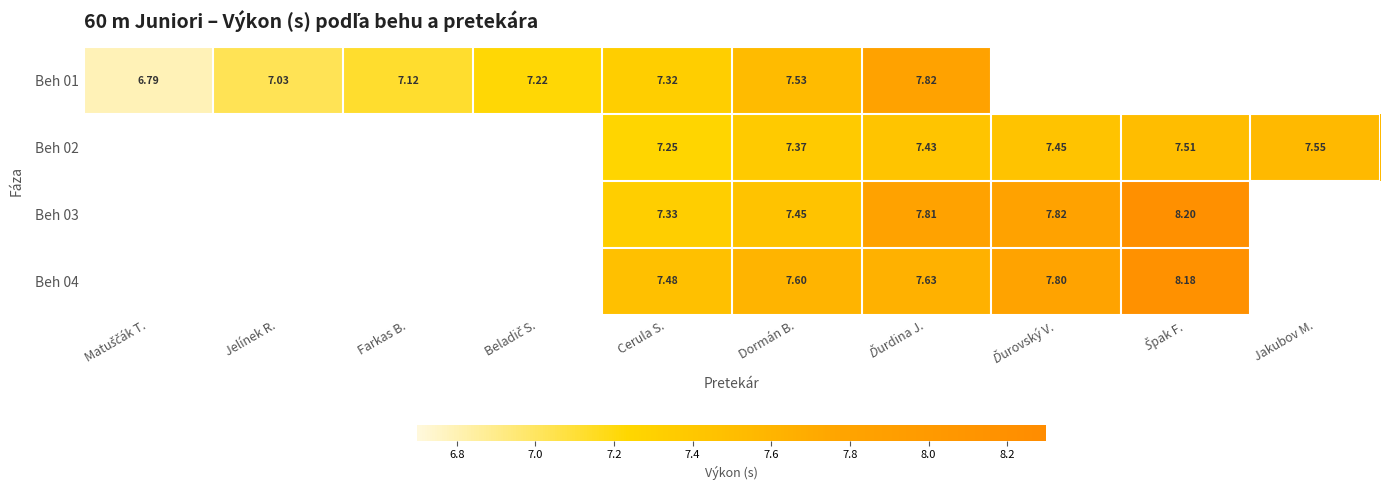

At which category is the sum across all series the highest?

Ďurdina J.